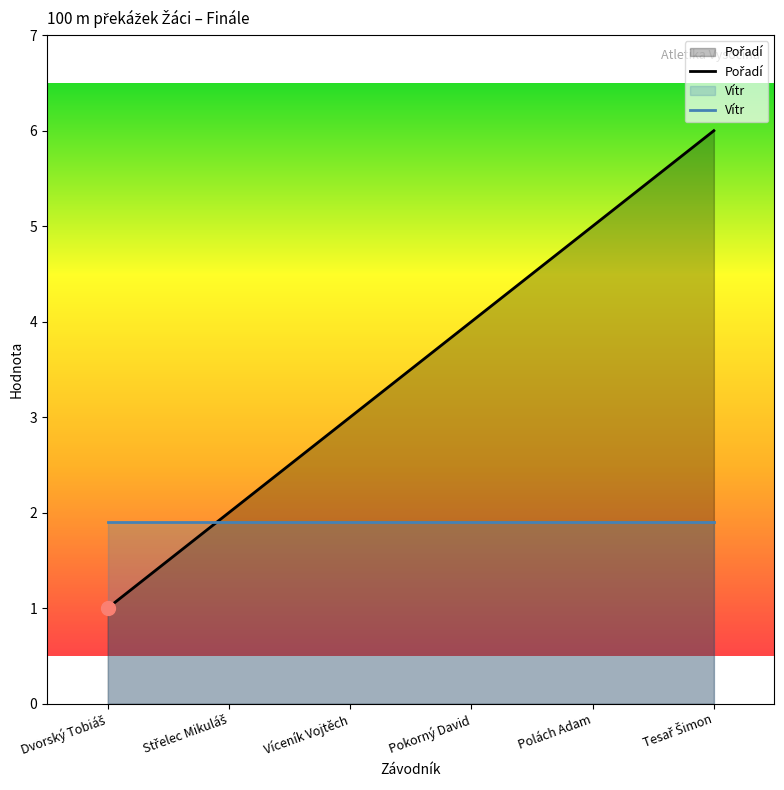

What are all the series names shown in the legend?

Pořadí, Vítr